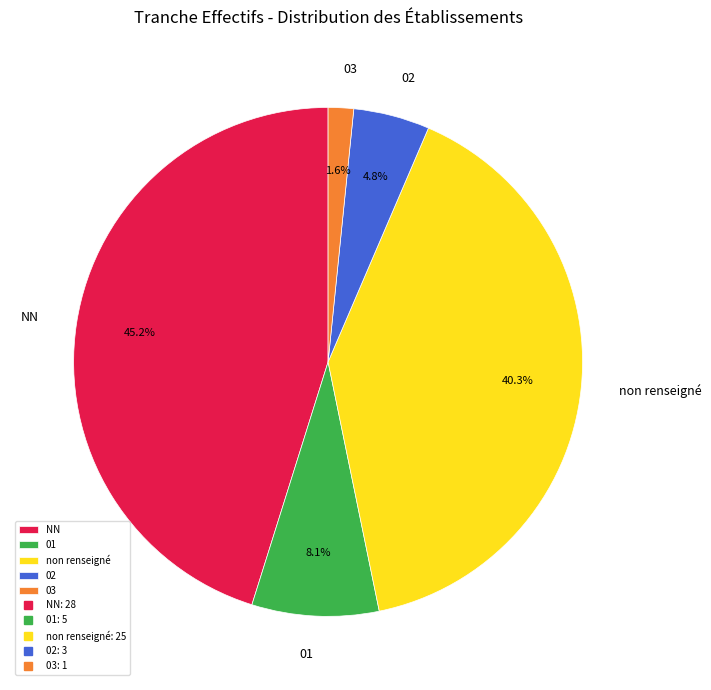

Rank the categories by value from lowest to highest.

03, 02, 01, non renseigné, NN